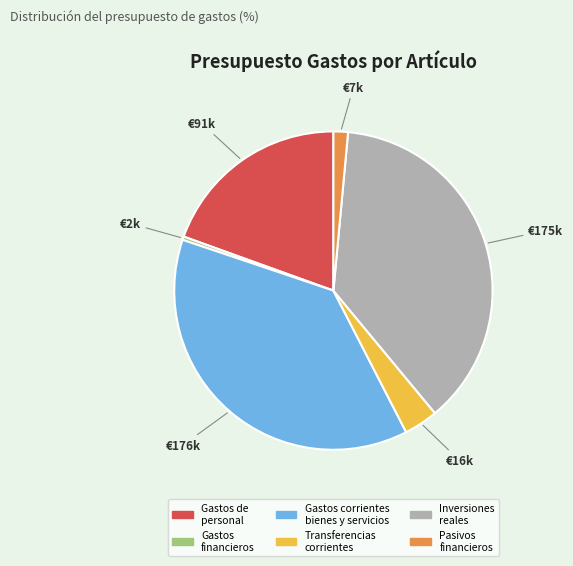

Combined, do Pasivos financieros and Inversiones reales account for over 50%?

No